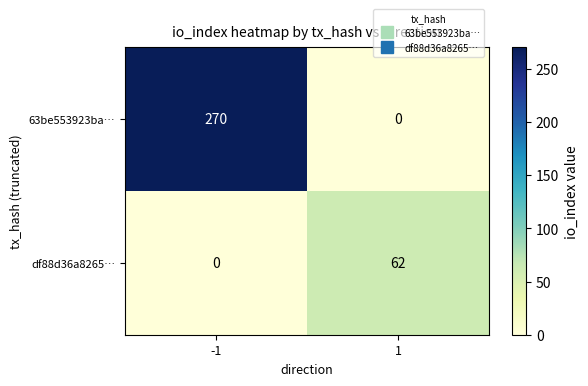

Rank the series by their maximum value, from highest to lowest.

63be553923ba…, df88d36a8265…